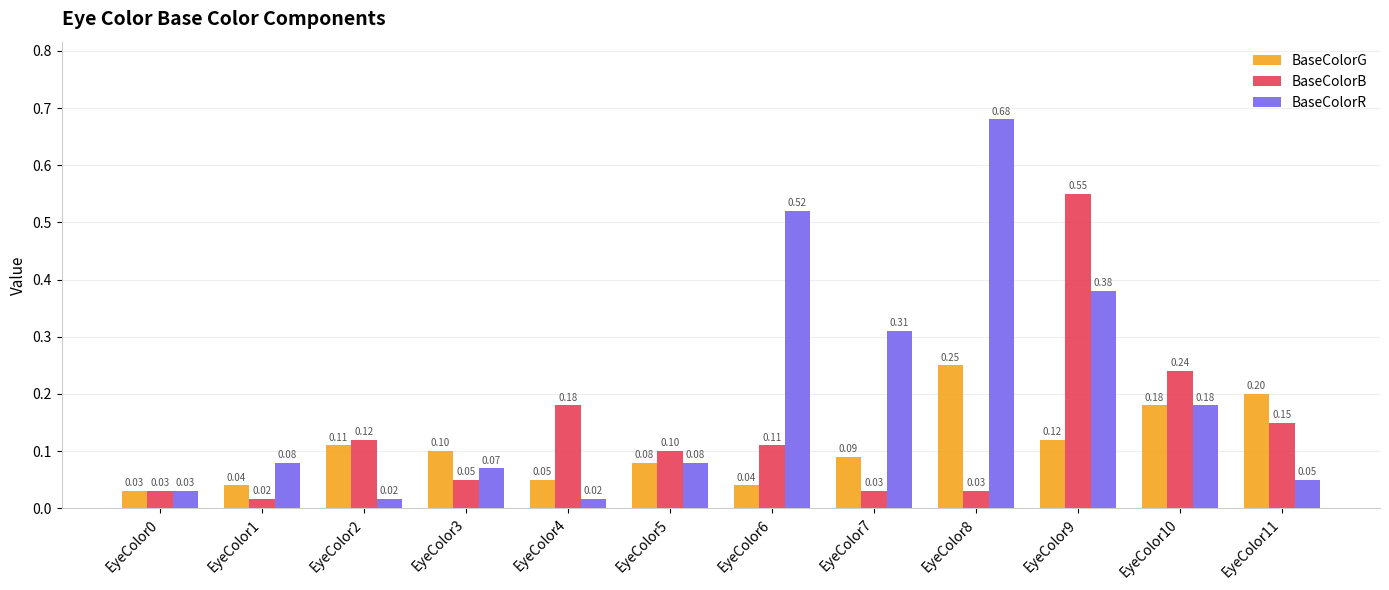

The BaseColorR series shows 0.0 at EyeColor11. True or false?

False